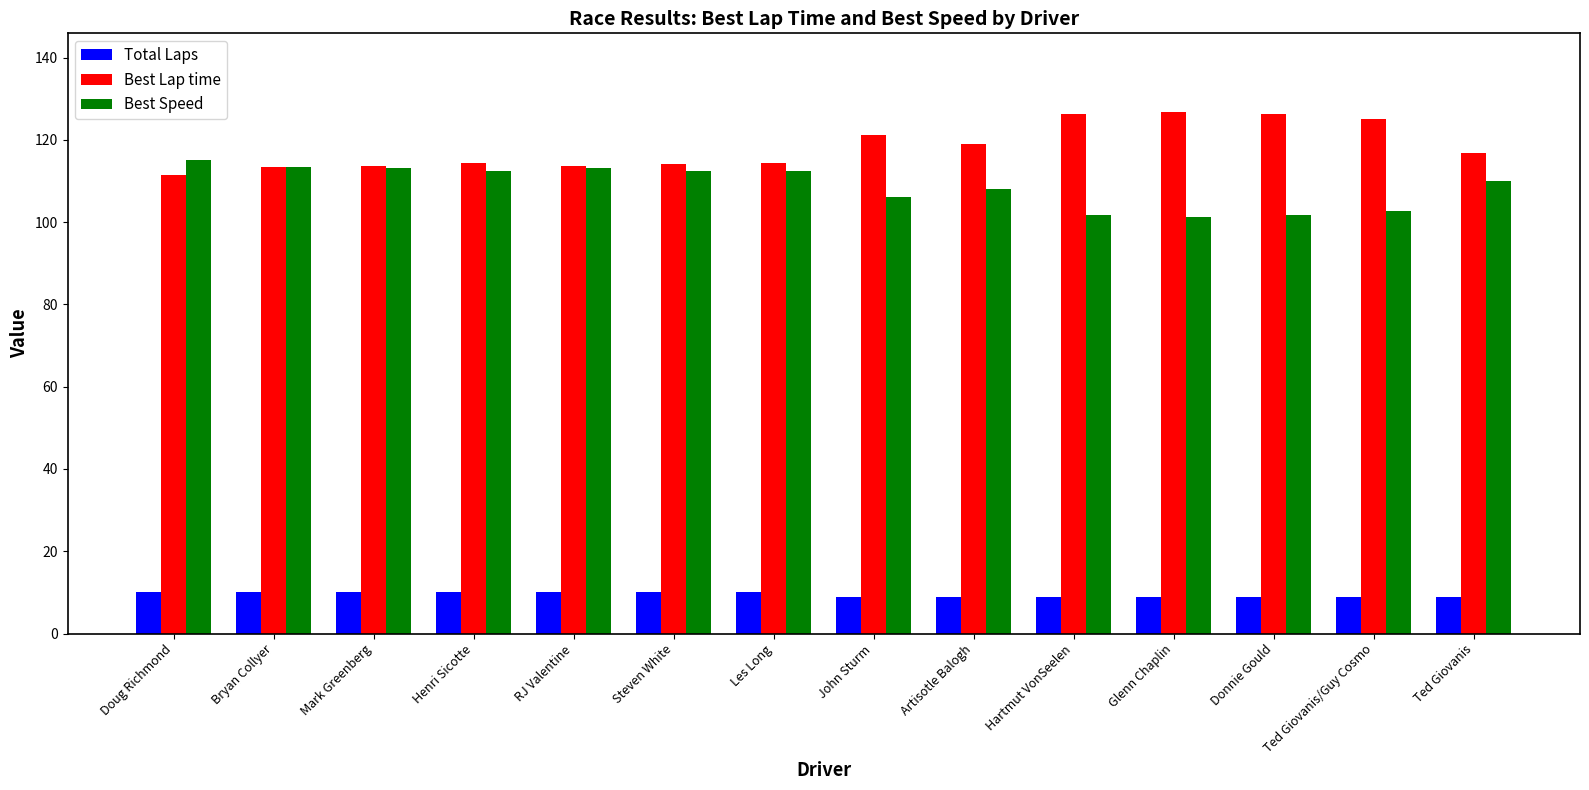

What is the difference between the Best Lap time values at Bryan Collyer and Henri Sicotte?

0.9